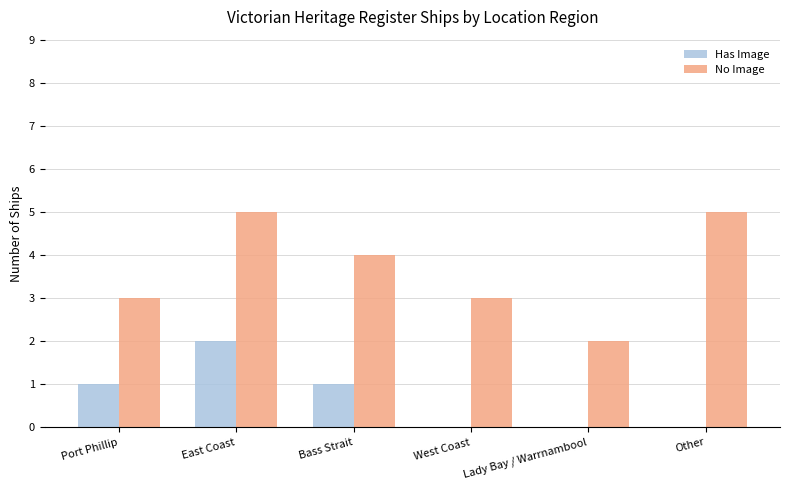

Does the chart contain stacked bars?

No